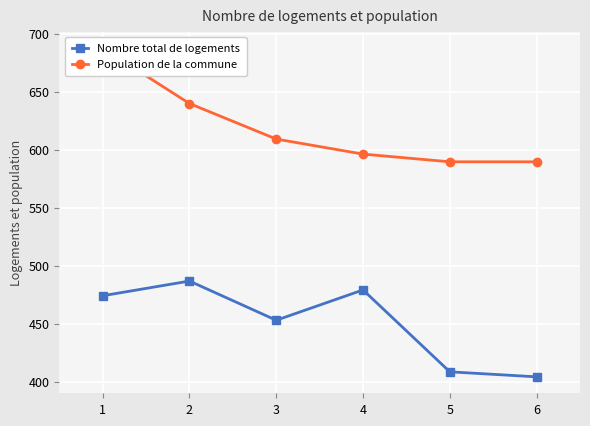

True or false: Nombre total de logements has more than 0 interior local peaks.

True